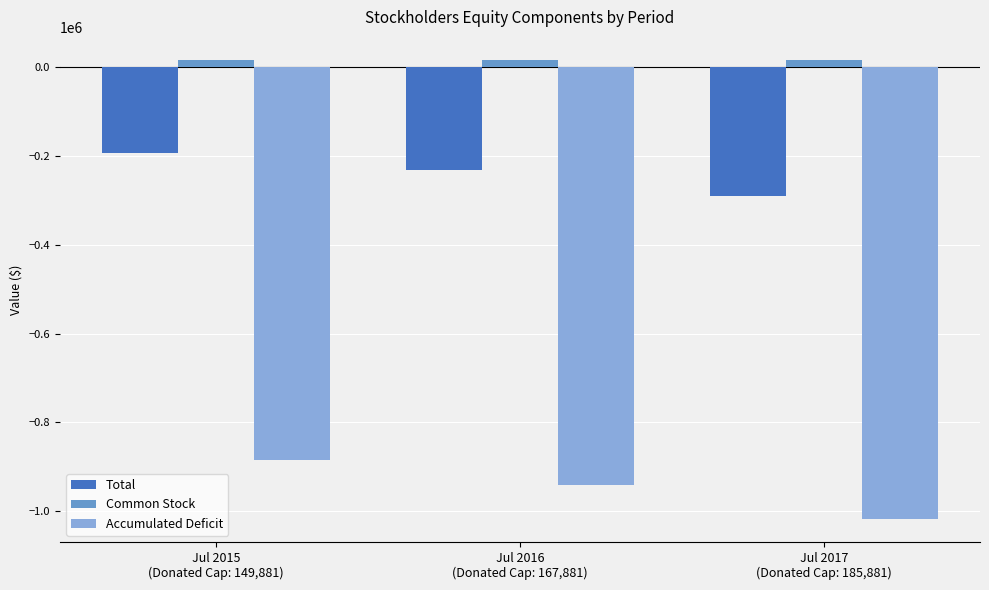

Which series has the largest range (max minus min)?

Accumulated Deficit